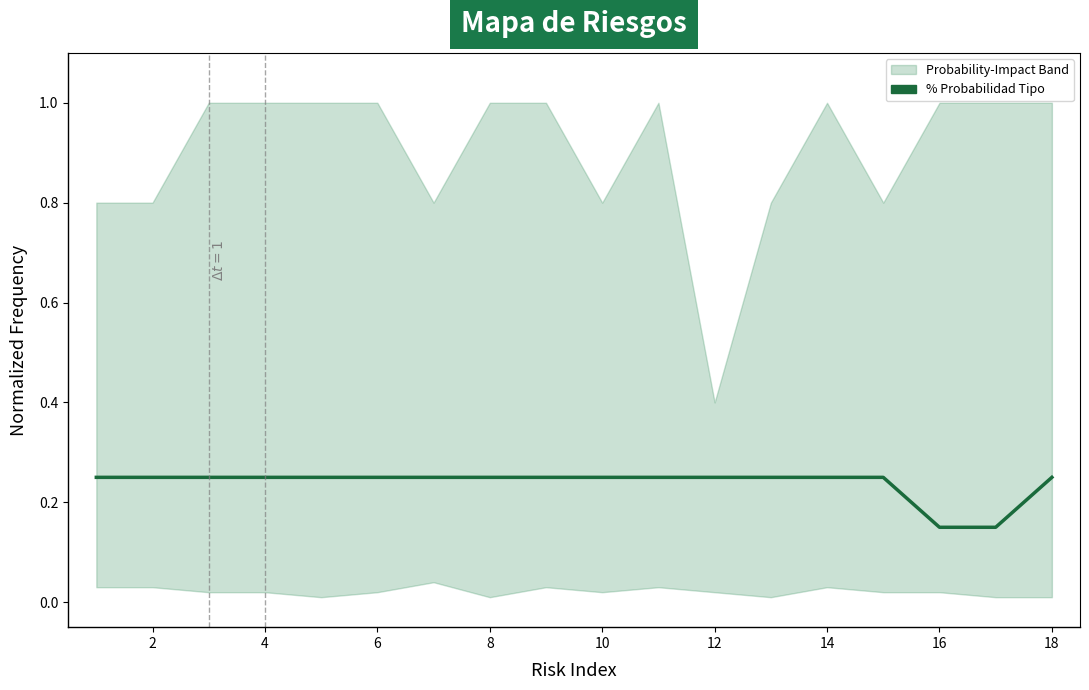

Count the number of categories in the chart.

18